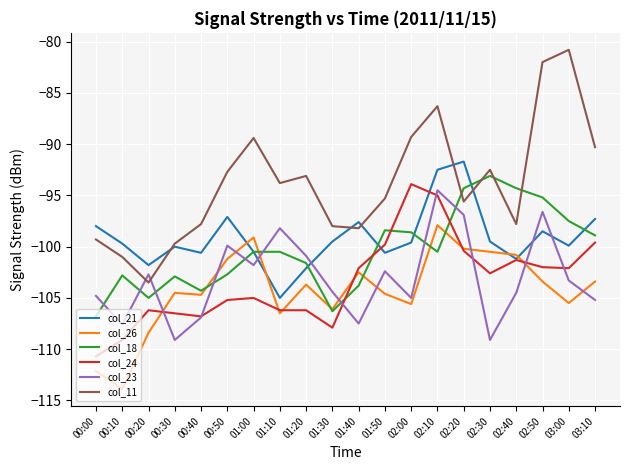

Which series changed the most between 00:10 and 00:30?

col_26